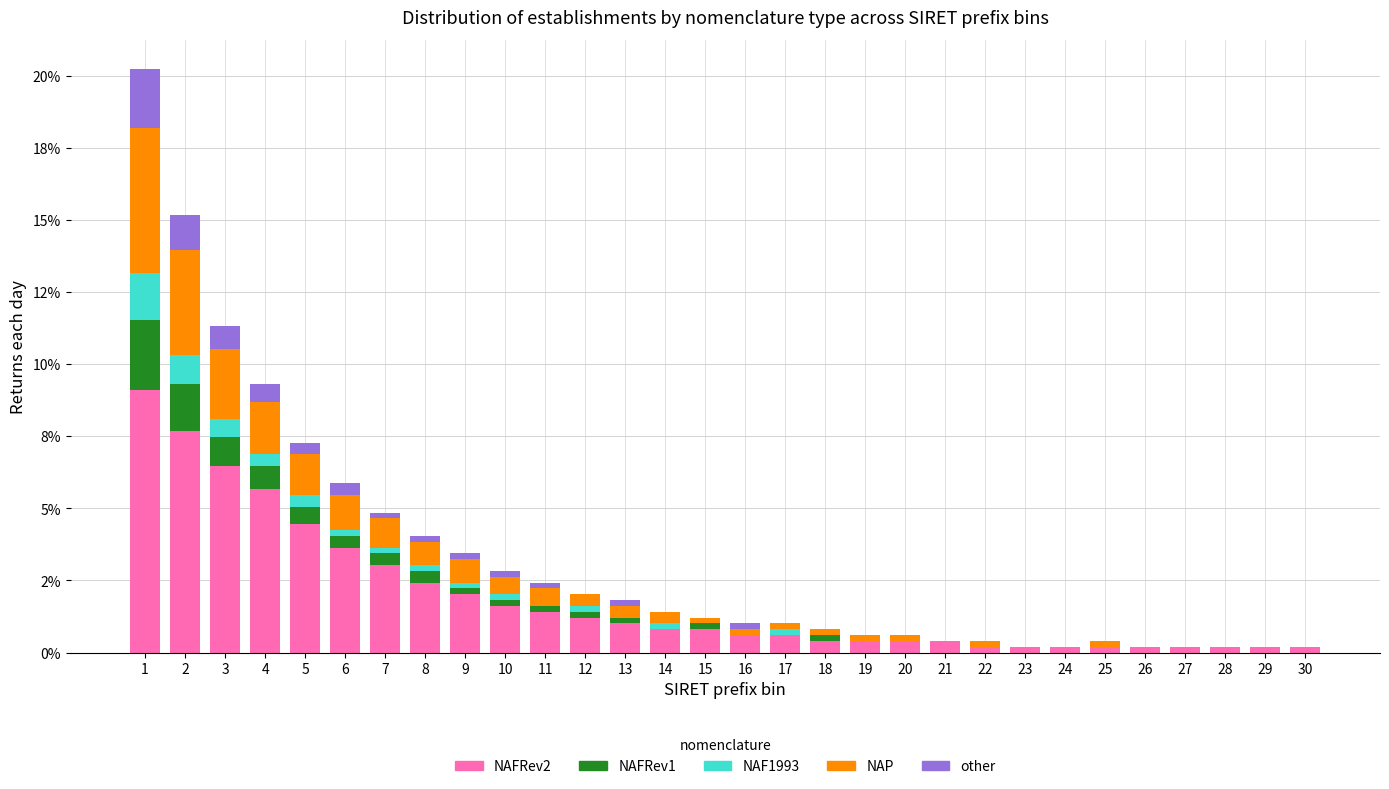

What are all the series names shown in the legend?

NAFRev2, NAFRev1, NAF1993, NAP, other